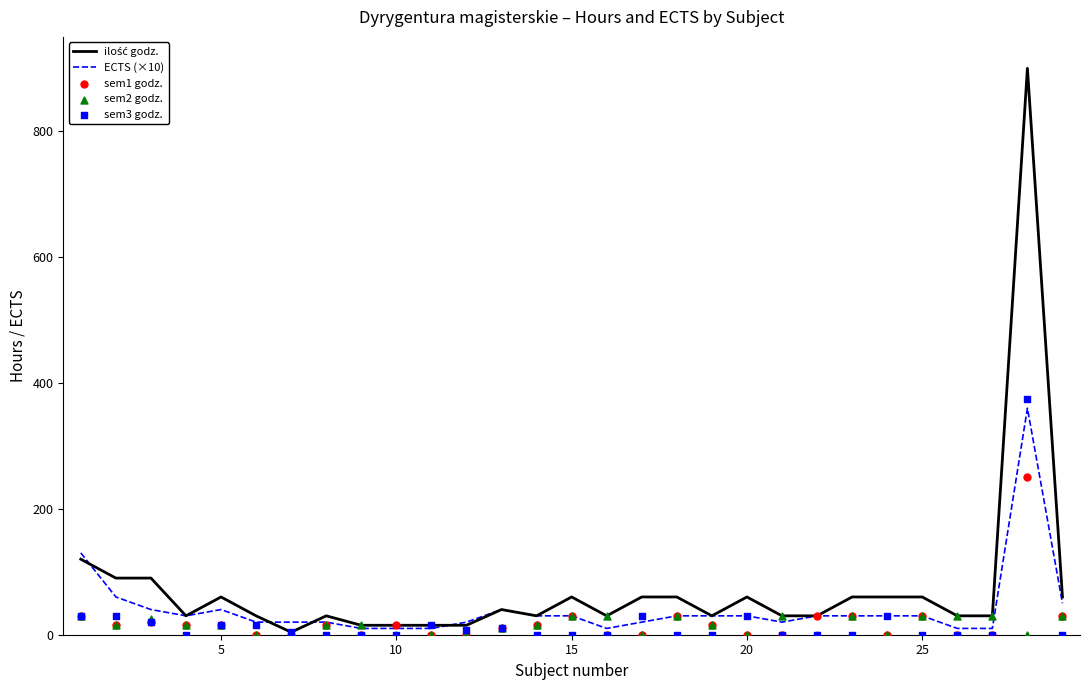

Which series has the largest total across all categories?

ilość godz.